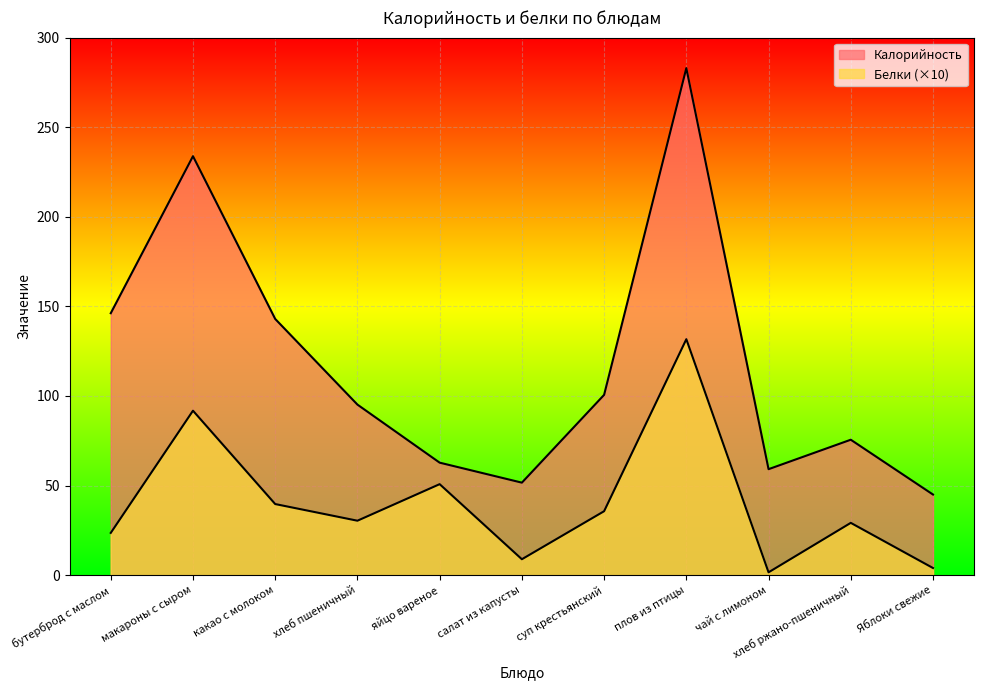

What is the average value of the Белки series?

40.7